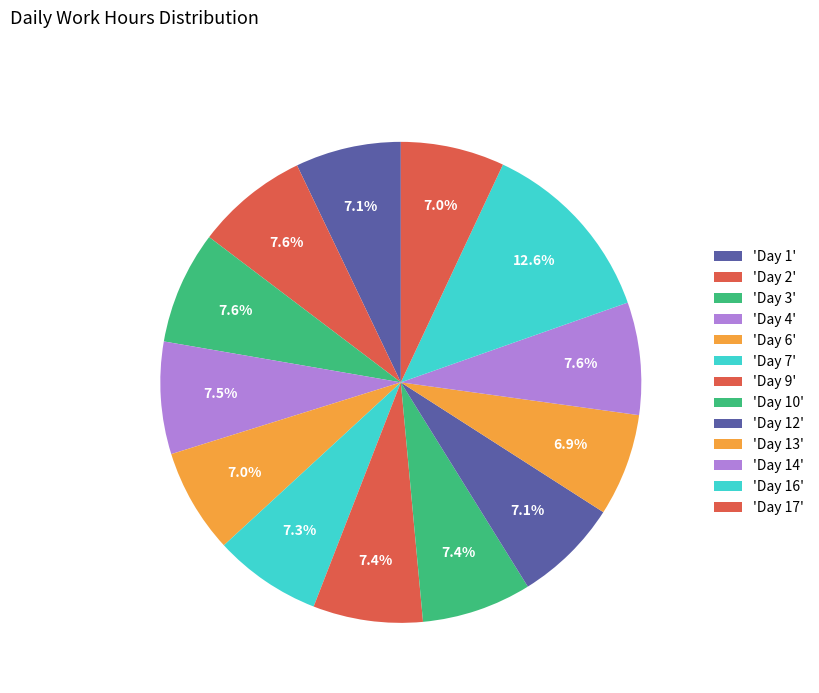

How many slices are in this pie chart?

13